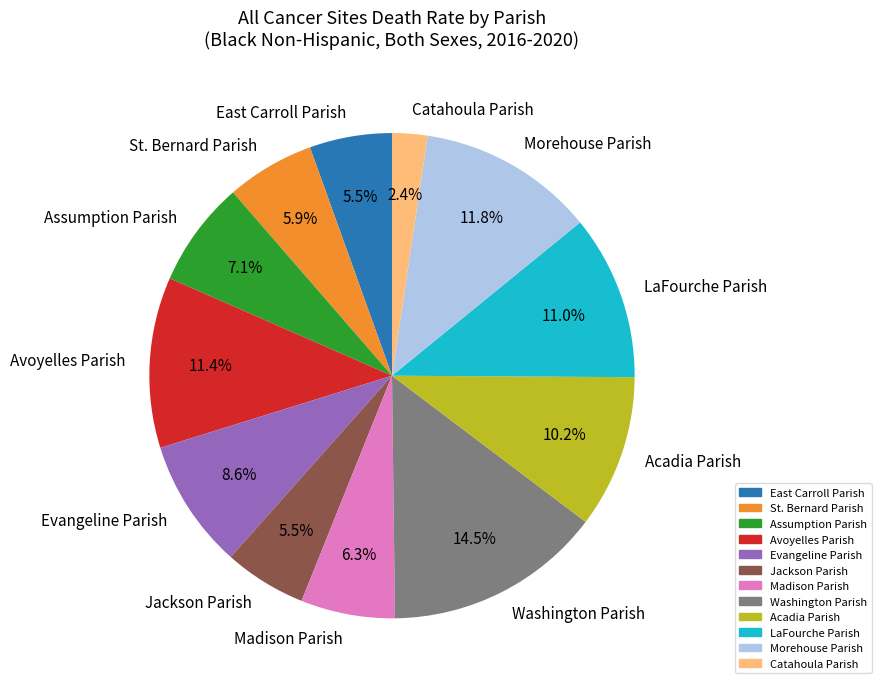

Does Washington Parish represent more than half of the total?

No